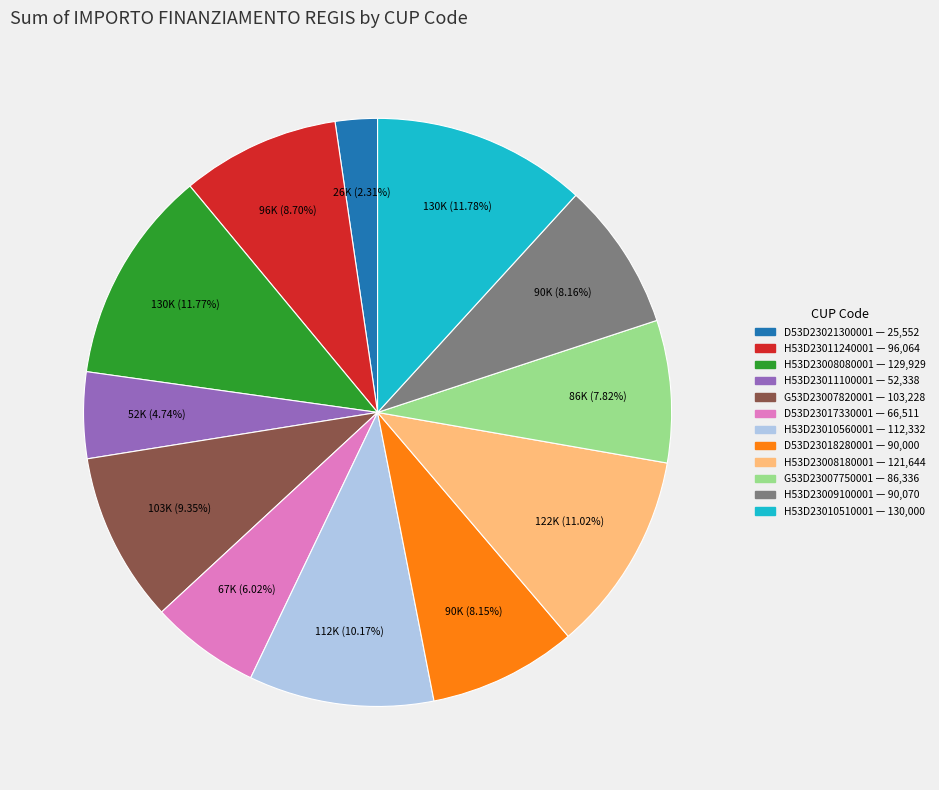

Approximately how many times larger is the value at G53D23007820001 compared to H53D23011100001?

2.0